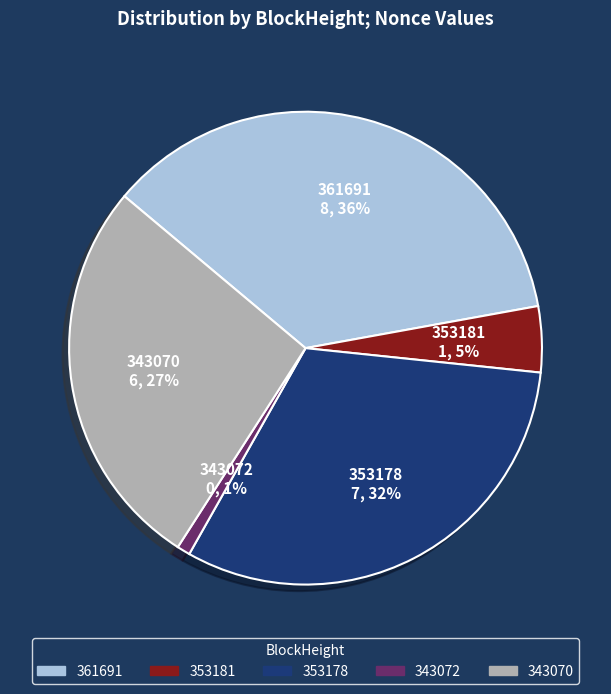

Which slice is the largest?

361691